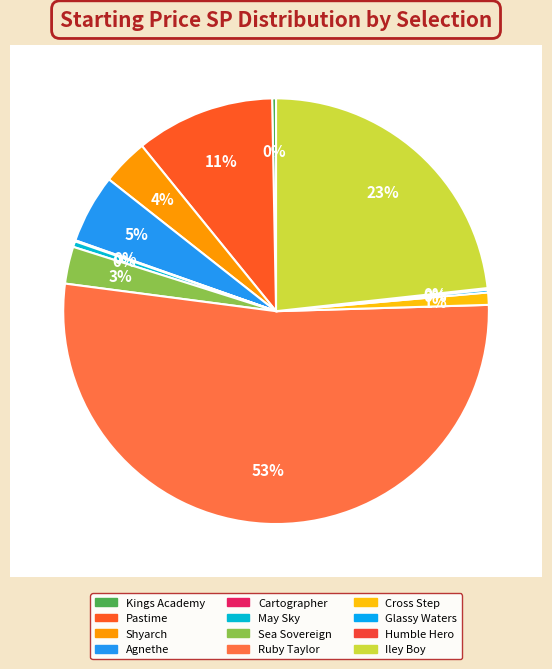

What portion of the pie excludes Sea Sovereign?

97.2%